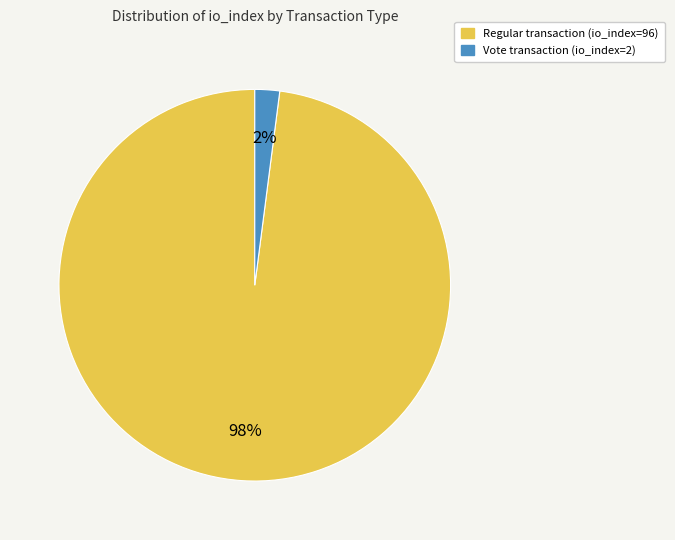

Does any single category account for the majority?

Yes